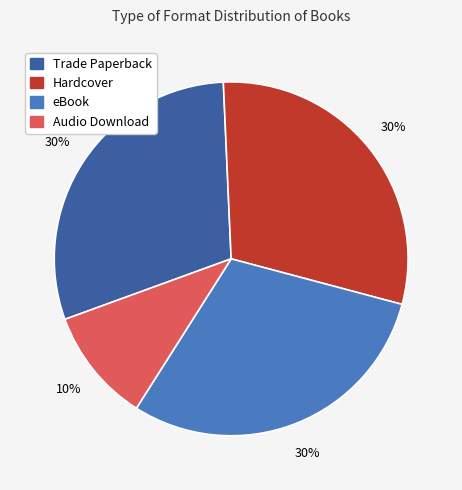

To the nearest percent, what portion does Hardcover represent?

30%